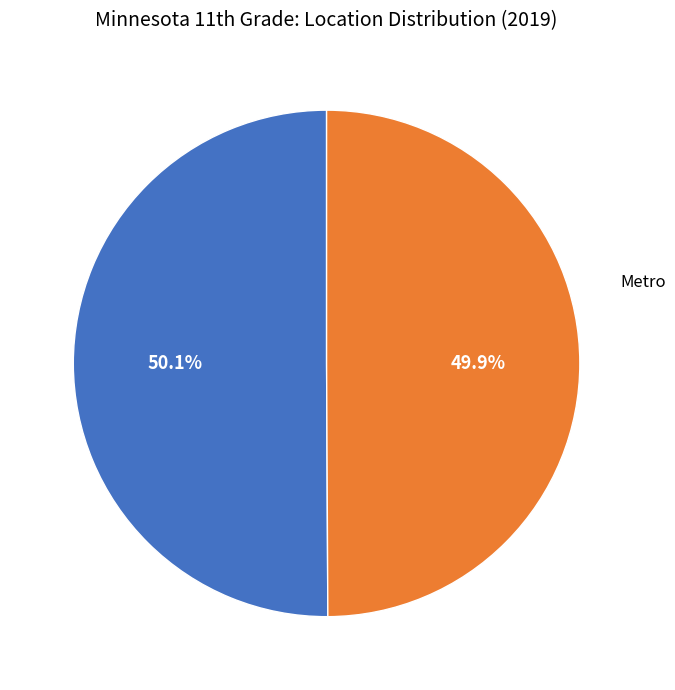

Count the number of slices in the pie.

2